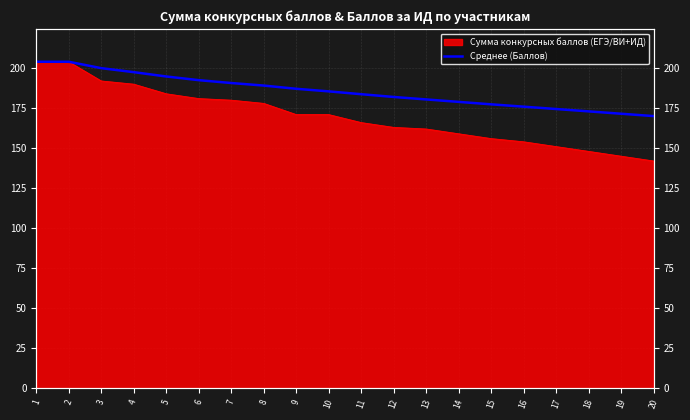

What is the ratio of the value at 6 to the value at 7?

1.0